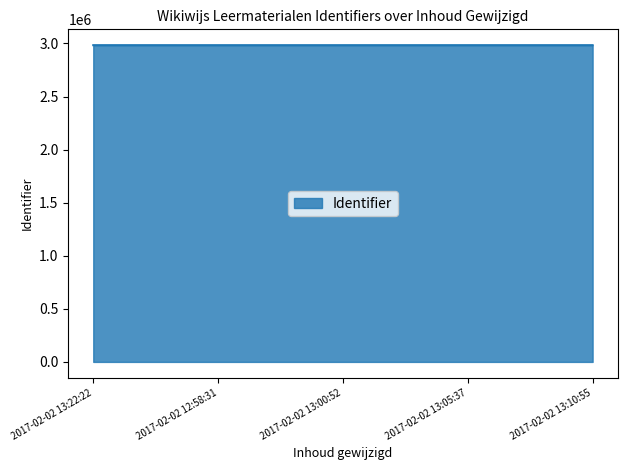

What is the maximum value shown in the chart?

2983872